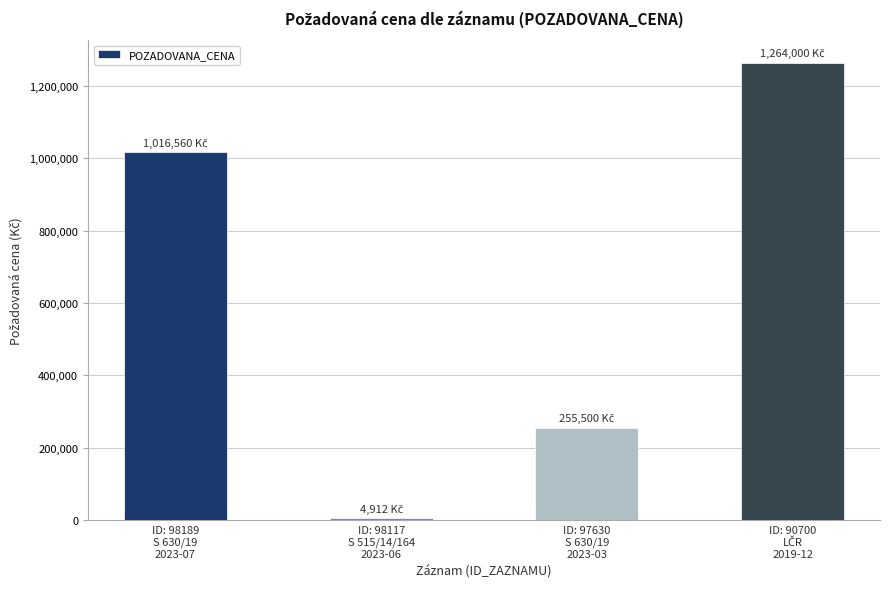

What is the value of the 1st bar from the left?

1016560